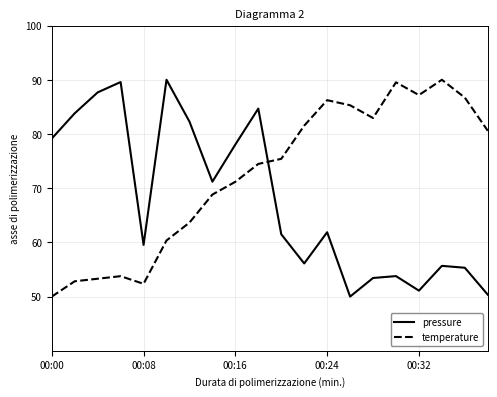

What is the highest value of the pressure series?

90.0